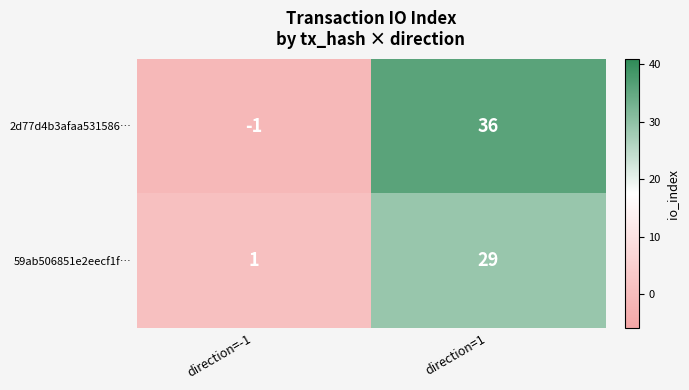

What is the maximum value shown in the chart?

36